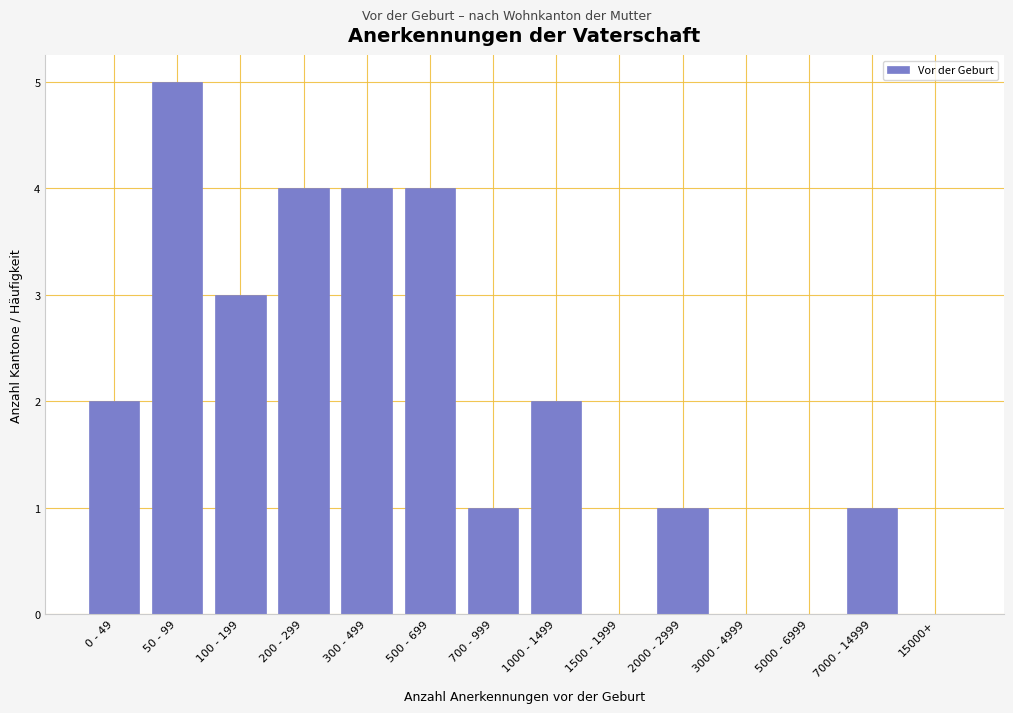

Reading right to left, transcribe all the data shown in this chart.

15000+=0	7000 - 14999=1	5000 - 6999=0	3000 - 4999=0	2000 - 2999=1	1500 - 1999=0	1000 - 1499=2	700 - 999=1	500 - 699=4	300 - 499=4	200 - 299=4	100 - 199=3	50 - 99=5	0 - 49=2